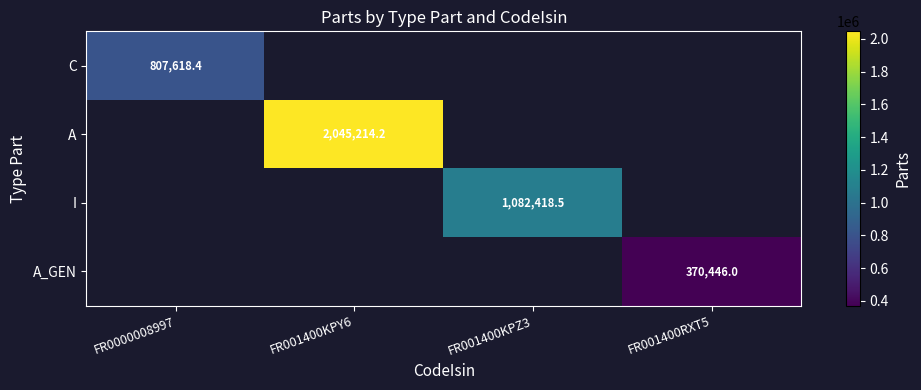

Which category has the lowest value in the A series?

FR0000008997